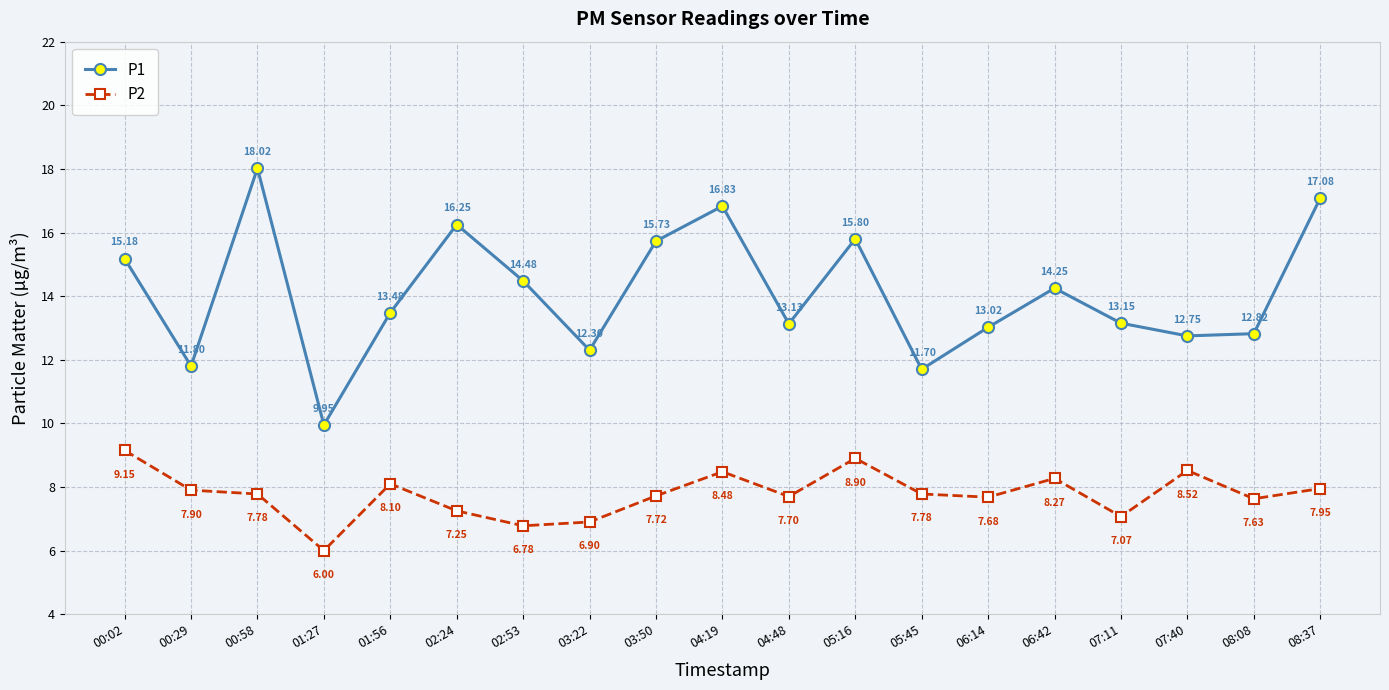

What is the label of the 13th point from the left?

05:45